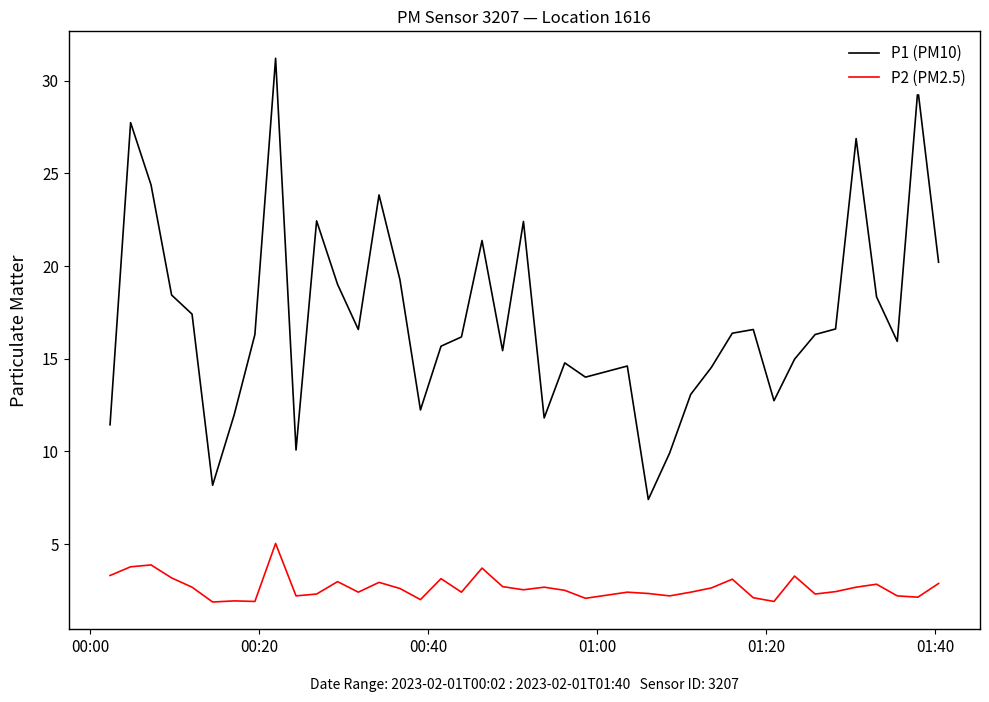

Which series has the largest total across all categories?

P1 (PM10)